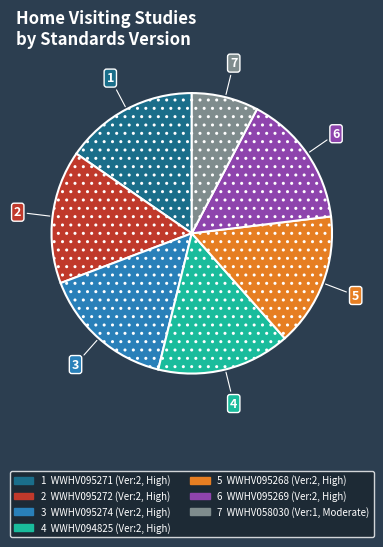

How many segments does this pie chart have?

7